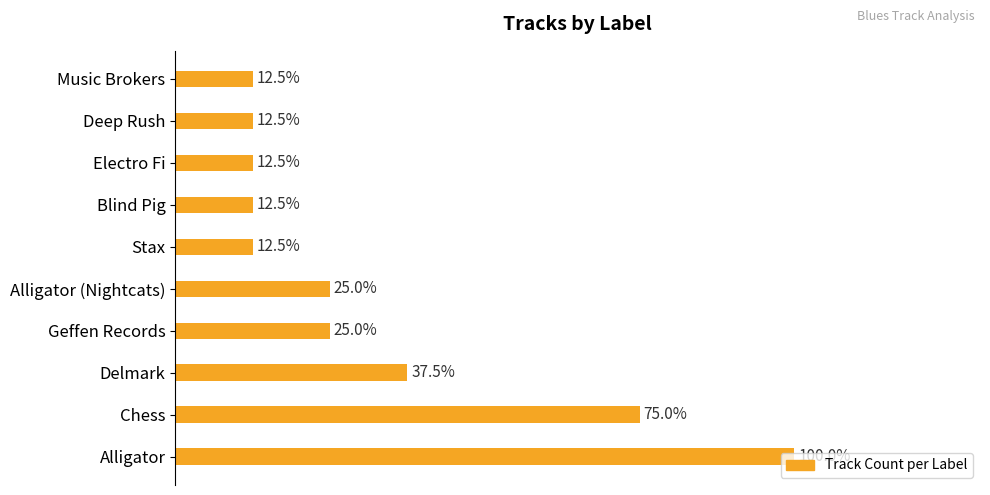

Are the bars horizontal?

Yes